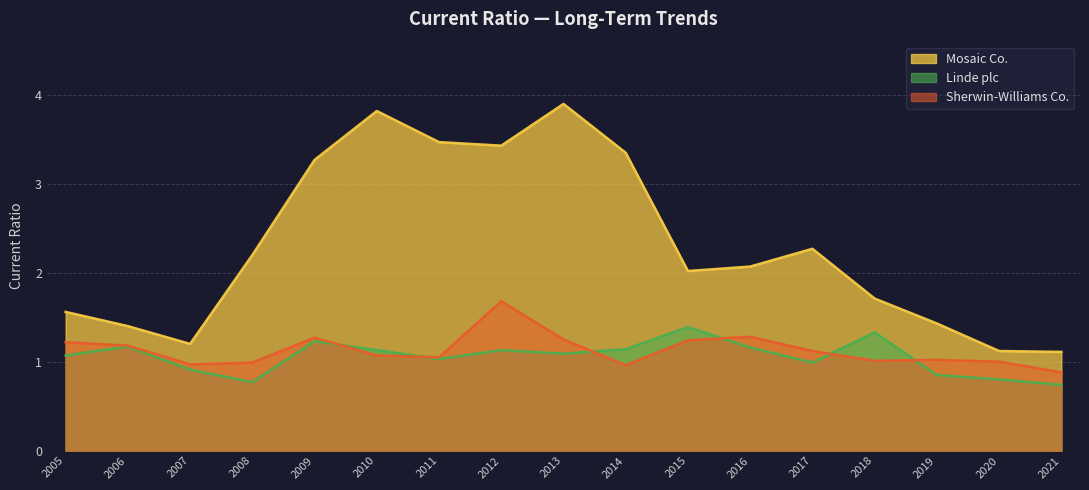

True or false: Mosaic Co. and Linde plc intersect in this chart.

False